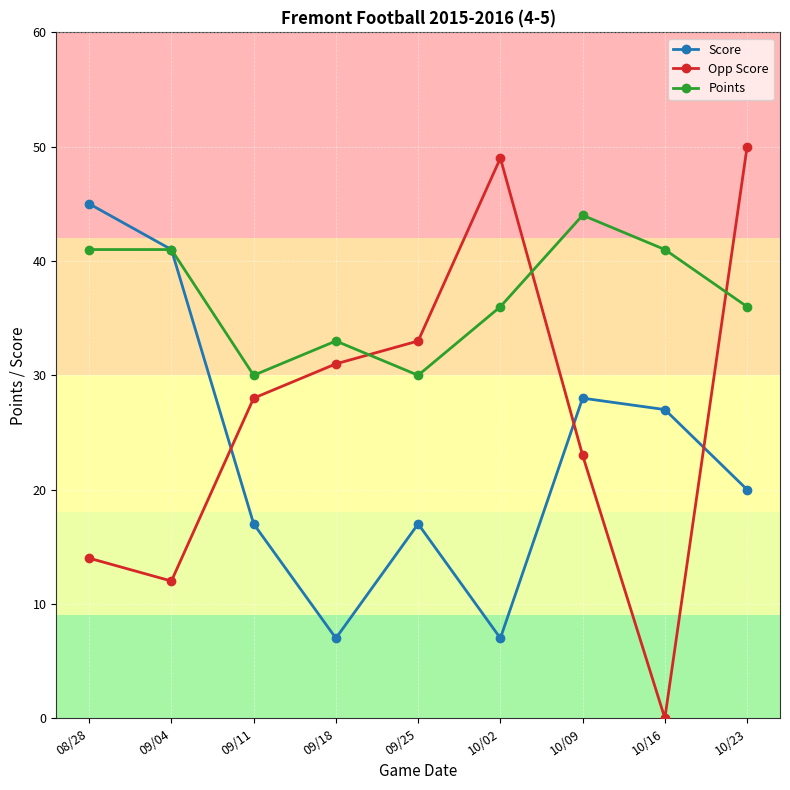

What is the approximate value of Opp Score at 10/23?

50